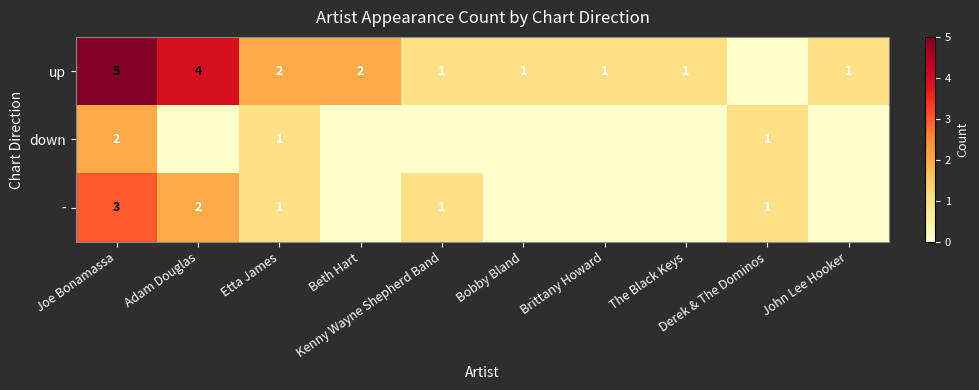

What is the sum of all down values?

4